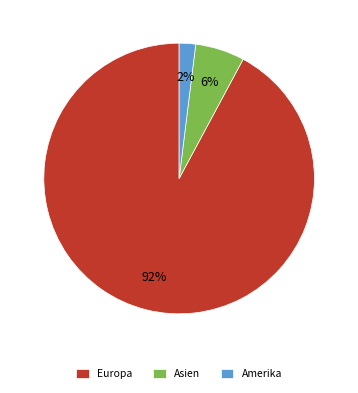

Rank the categories by value from highest to lowest.

Europa, Asien, Amerika